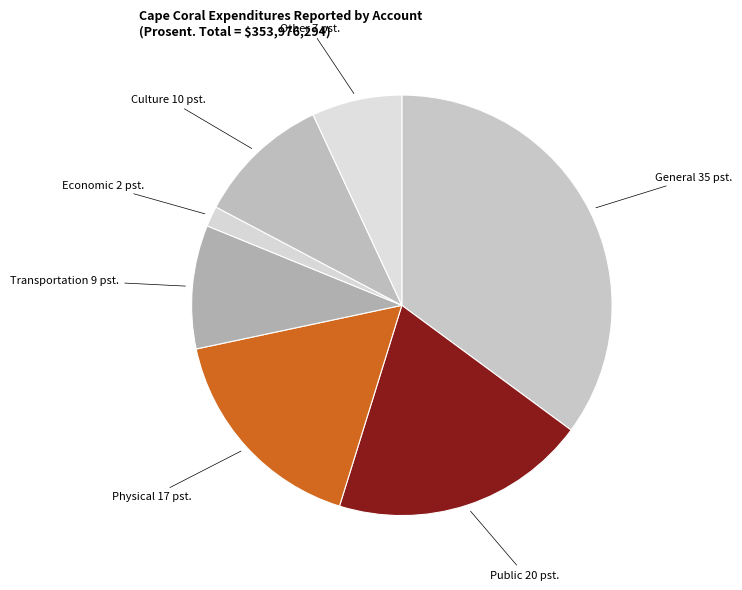

Count the number of slices in the pie.

7